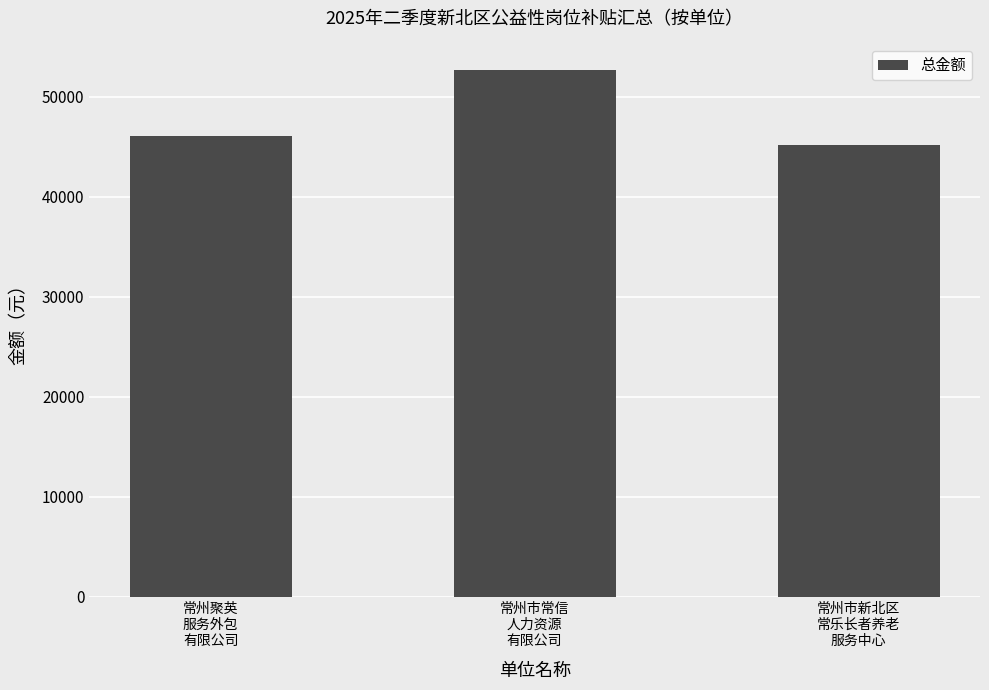

List the labels in order of value, smallest first.

常州市新北区
常乐长者养老
服务中心, 常州聚英
服务外包
有限公司, 常州市常信
人力资源
有限公司